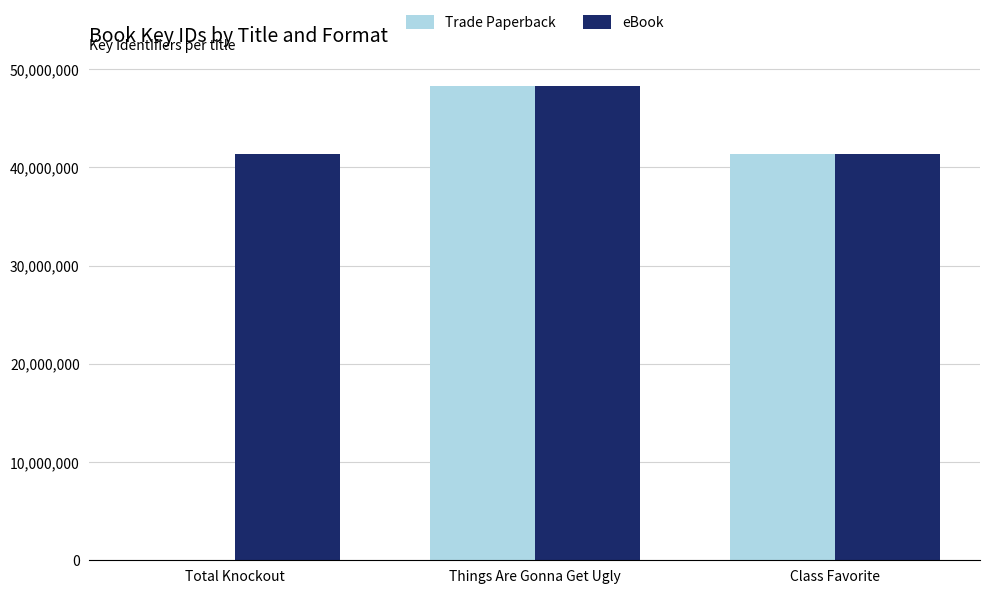

At which label is eBook closest to 44806838?

Total Knockout